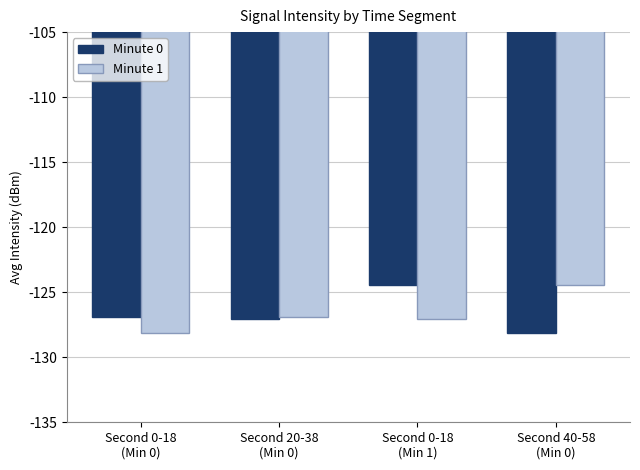

Between Second 0-18
(Min 0) and Second 40-58
(Min 0), which series saw the biggest shift?

Minute 1